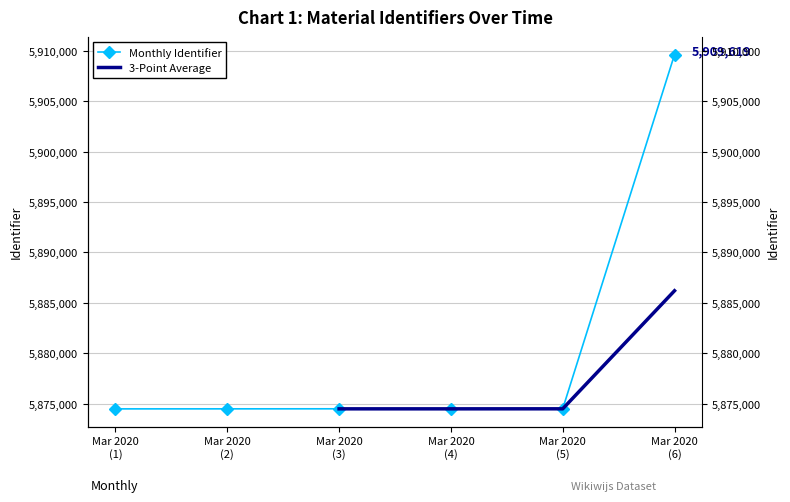

How many intersections are there between 3-Point Average and Monthly Identifier?

2